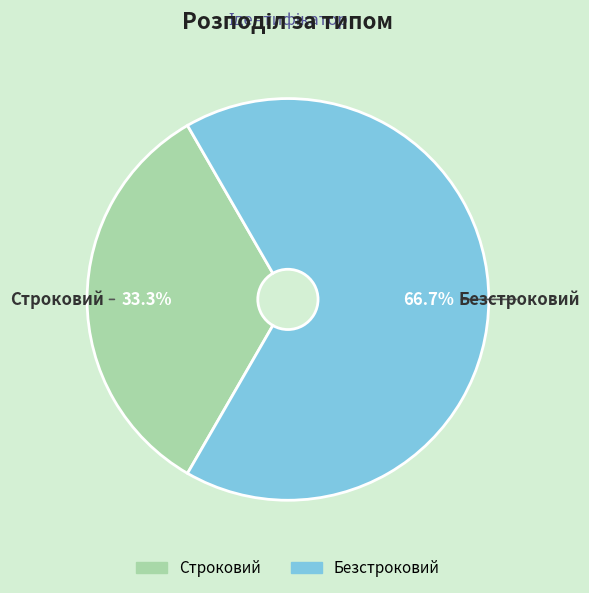

Which has a higher value, Строковий or Безстроковий?

Безстроковий